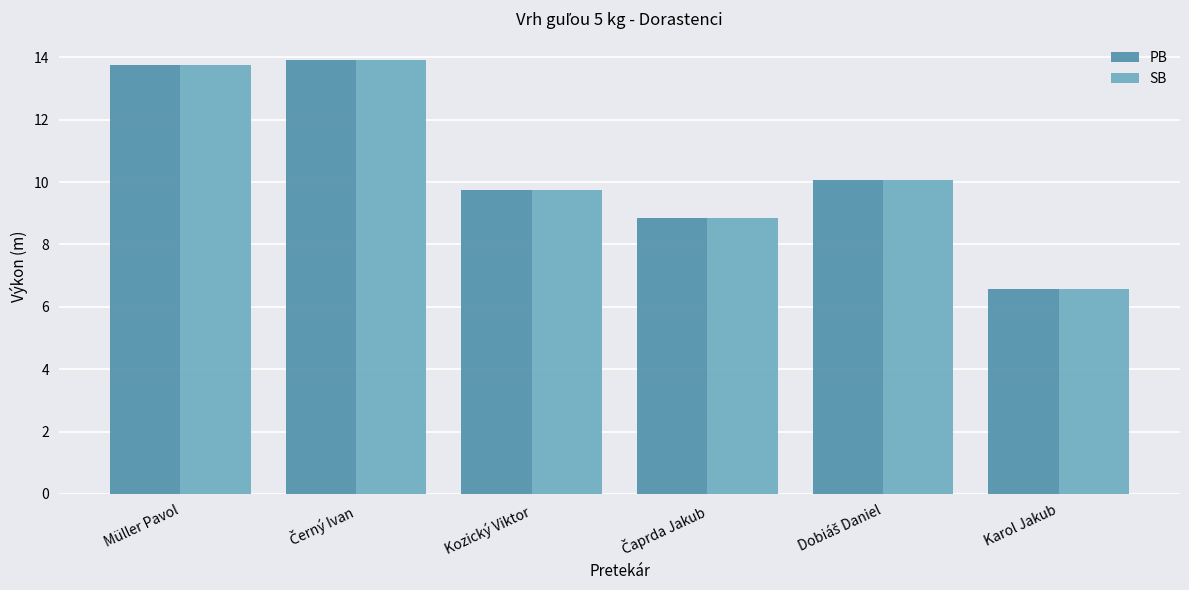

Is it true that SB equals 6.6 at Karol Jakub?

True